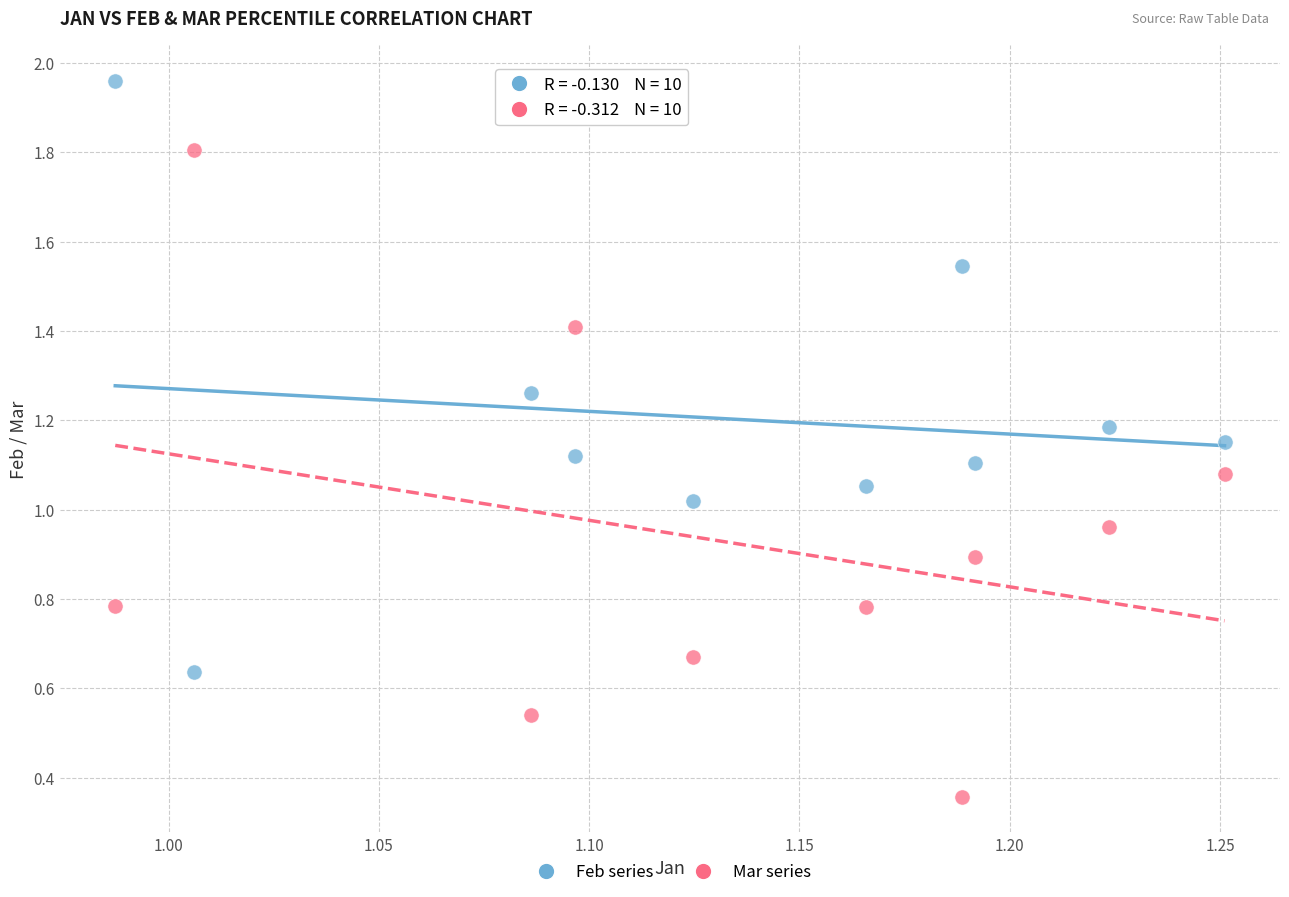

Across all data points, what is the range of X values (max minus min)?

0.3